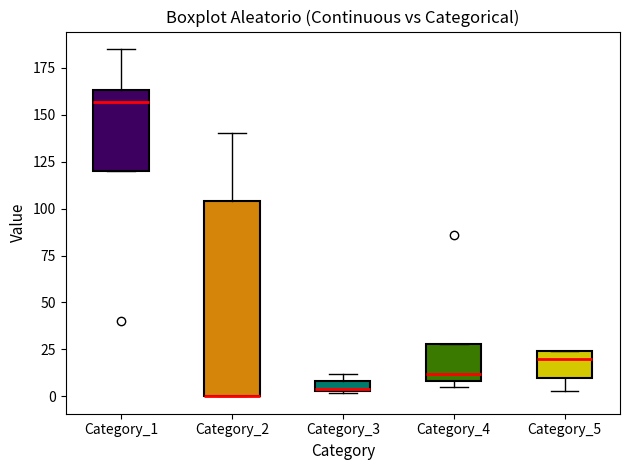

Which box is the tallest, from its lower edge to its upper edge?

Category_2